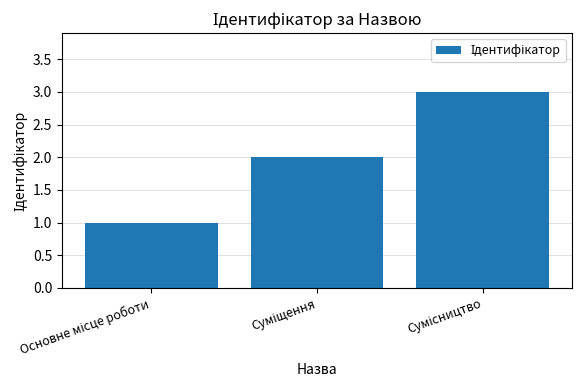

What is the sum of all values?

6